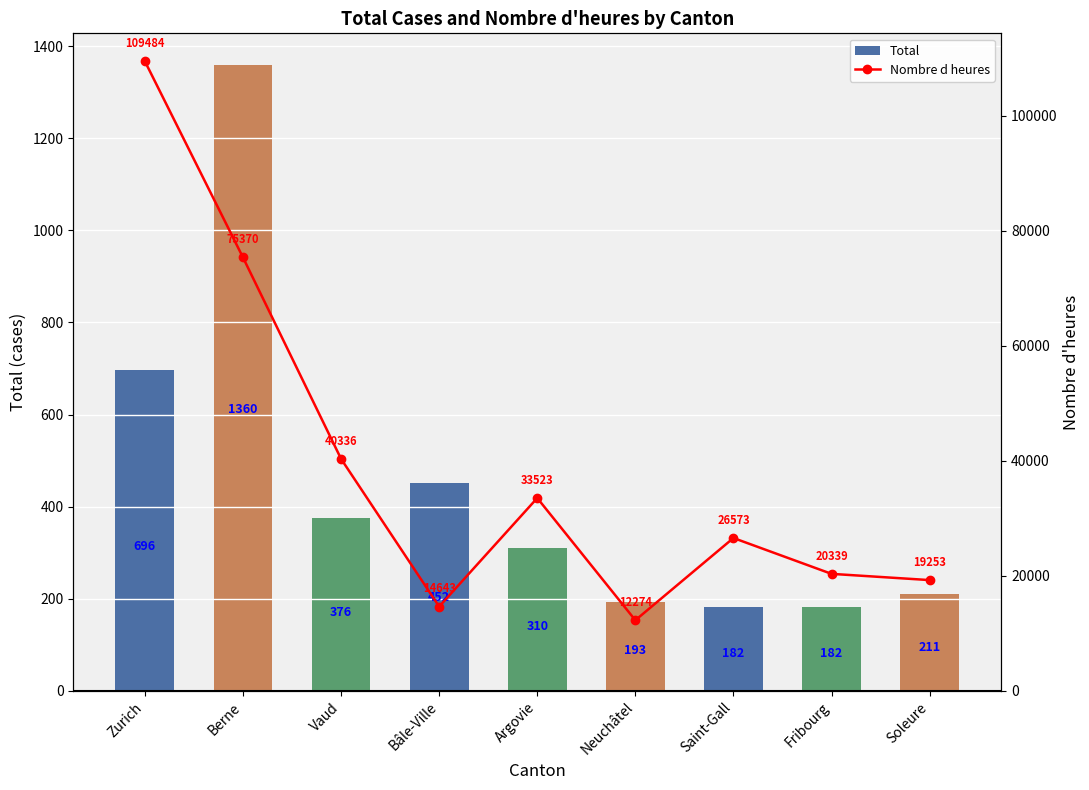

What is the sum of the Total values at Fribourg and Soleure?

393